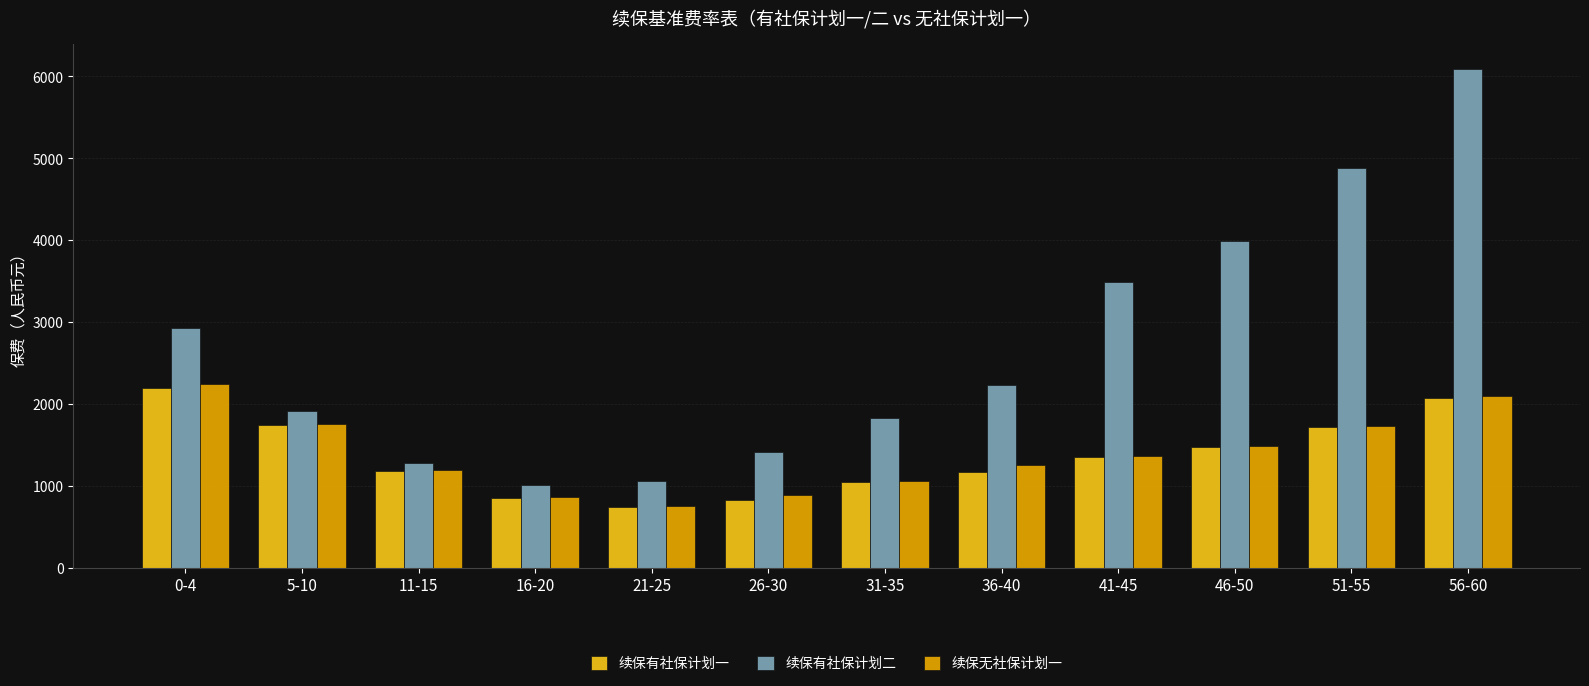

Which has a higher value, 11-15 or 21-25?

11-15